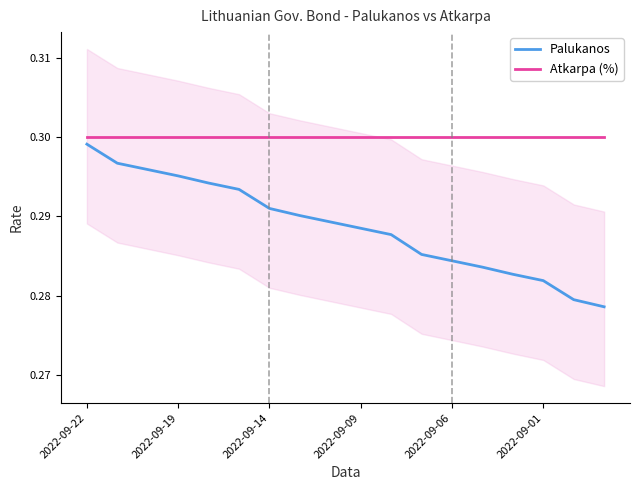

True or false: Palukanos and Atkarpa (%) cross at least once.

False